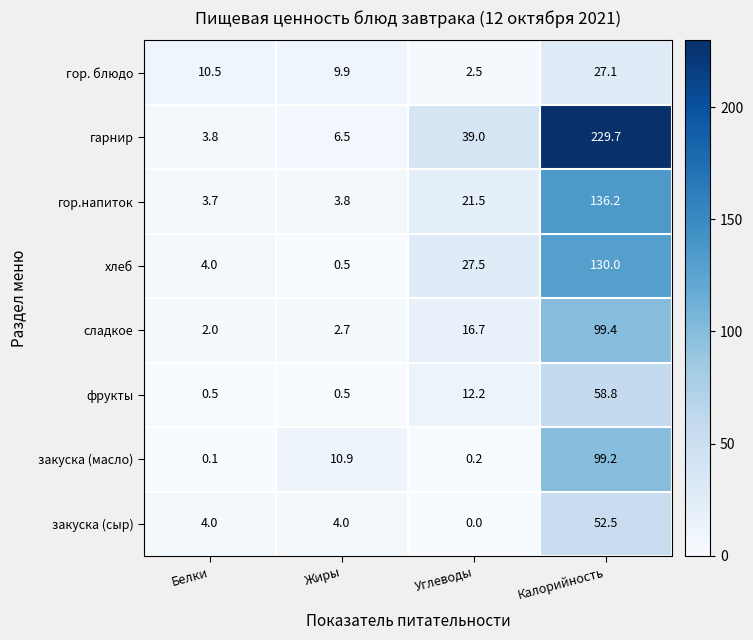

The value of закуска (масло) at Калорийность is 99.2. True or false?

True